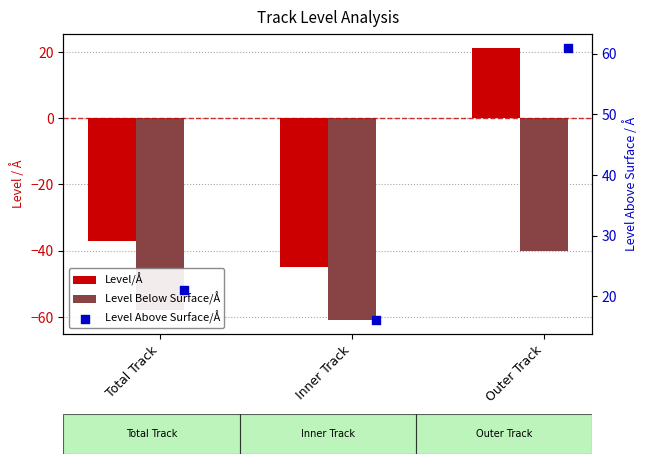

What are all the series names shown in the legend?

Level/Å, Level Below Surface/Å, Level Above Surface/Å